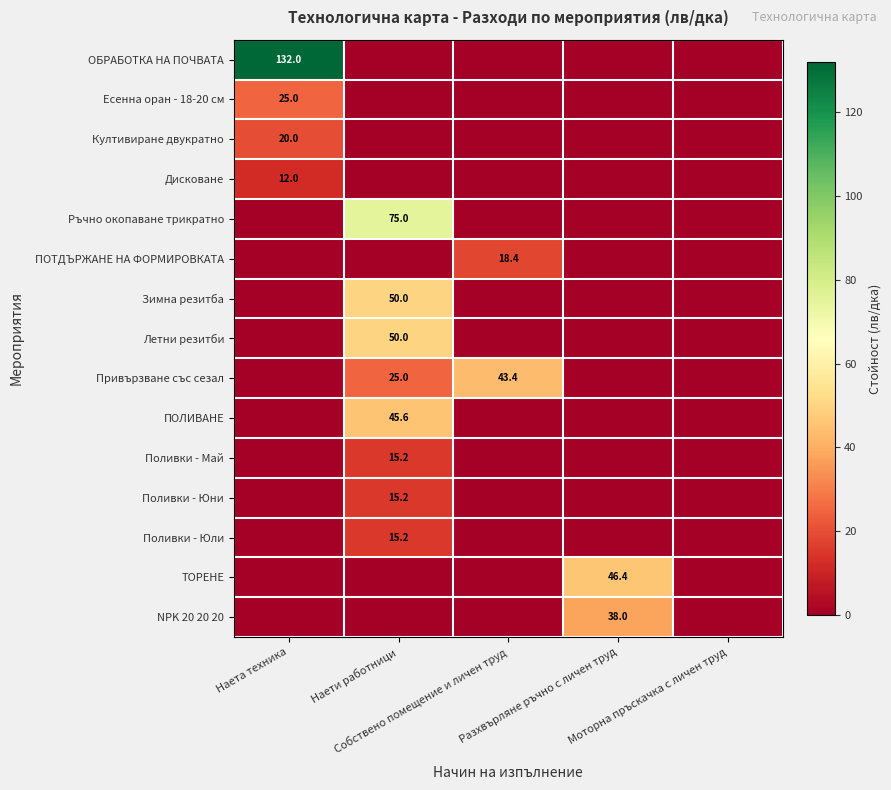

Which category has the highest value in the ОБРАБОТКА НА ПОЧВАТА series?

Наета техника